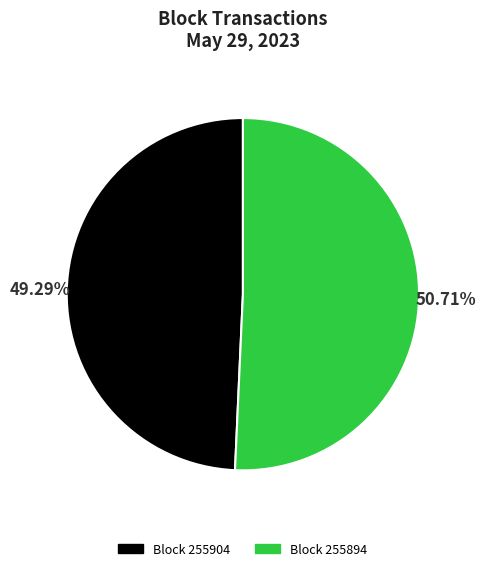

Does any single category account for the majority?

Yes